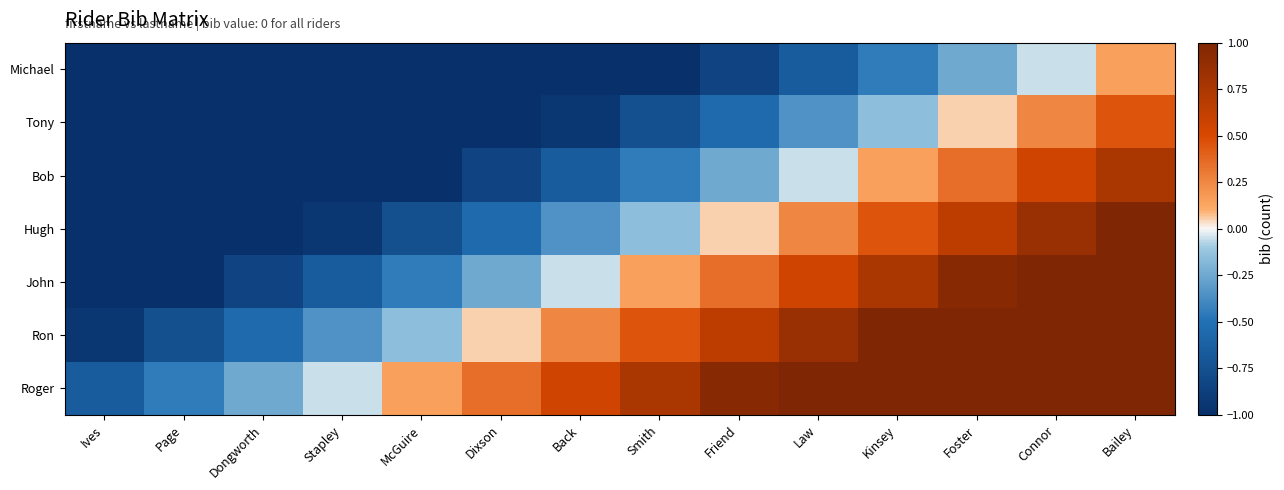

Reading left to right, what are all the values shown in this chart?

Michael: Ives=-2.5	Page=-2.2	Dongworth=-2.0	Stapley=-1.9	McGuire=-1.7	Dixson=-1.5	Back=-1.2	Smith=-1.1	Friend=-0.9	Law=-0.7	Kinsey=-0.4	Foster=-0.2	Connor=-0.1	Bailey=0.2
Tony: Ives=-2.2	Page=-2.0	Dongworth=-1.8	Stapley=-1.6	McGuire=-1.4	Dixson=-1.1	Back=-0.9	Smith=-0.8	Friend=-0.6	Law=-0.3	Kinsey=-0.1	Foster=0.1	Connor=0.2	Bailey=0.5
Bob: Ives=-1.9	Page=-1.7	Dongworth=-1.4	Stapley=-1.2	McGuire=-1.1	Dixson=-0.8	Back=-0.6	Smith=-0.4	Friend=-0.2	Law=-0.0	Kinsey=0.2	Foster=0.4	Connor=0.6	Bailey=0.8
Hugh: Ives=-1.6	Page=-1.4	Dongworth=-1.1	Stapley=-1.0	McGuire=-0.8	Dixson=-0.6	Back=-0.3	Smith=-0.1	Friend=0.1	Law=0.2	Kinsey=0.5	Foster=0.7	Connor=0.8	Bailey=1.1
John: Ives=-1.3	Page=-1.1	Dongworth=-0.8	Stapley=-0.7	McGuire=-0.5	Dixson=-0.2	Back=-0.1	Smith=0.1	Friend=0.3	Law=0.6	Kinsey=0.8	Foster=1.0	Connor=1.1	Bailey=1.4
Ron: Ives=-1.0	Page=-0.8	Dongworth=-0.6	Stapley=-0.4	McGuire=-0.2	Dixson=0.0	Back=0.2	Smith=0.4	Friend=0.6	Law=0.8	Kinsey=1.1	Foster=1.2	Connor=1.4	Bailey=1.7
Roger: Ives=-0.7	Page=-0.5	Dongworth=-0.2	Stapley=-0.1	McGuire=0.1	Dixson=0.3	Back=0.6	Smith=0.8	Friend=0.9	Law=1.1	Kinsey=1.4	Foster=1.6	Connor=1.8	Bailey=2.0